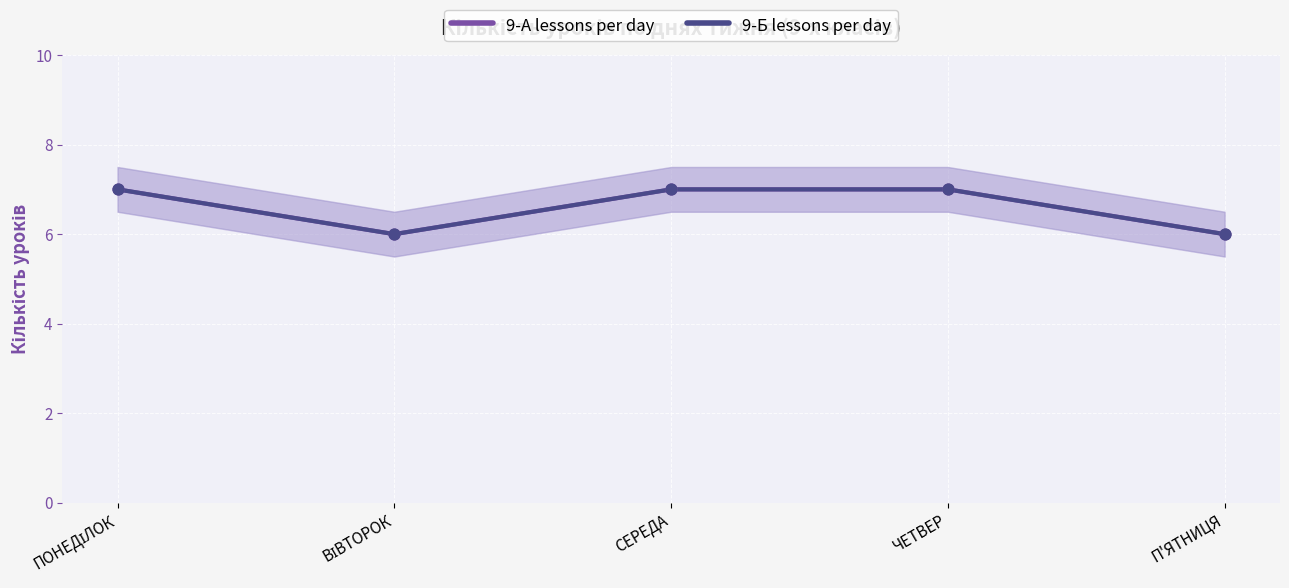

Which series contains the lowest Y value?

9-А lessons per day